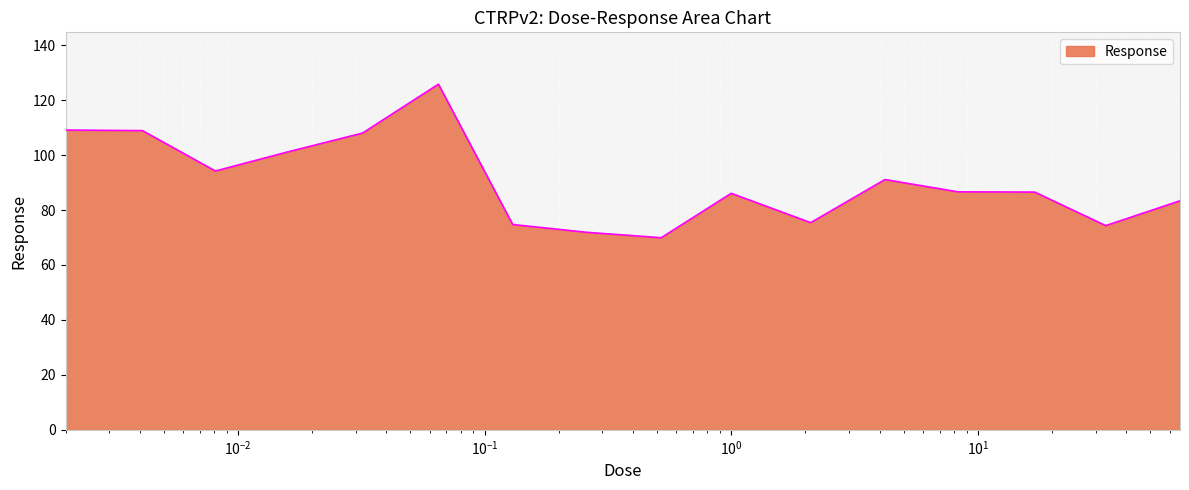

What is the difference between the maximum and minimum values?

55.9